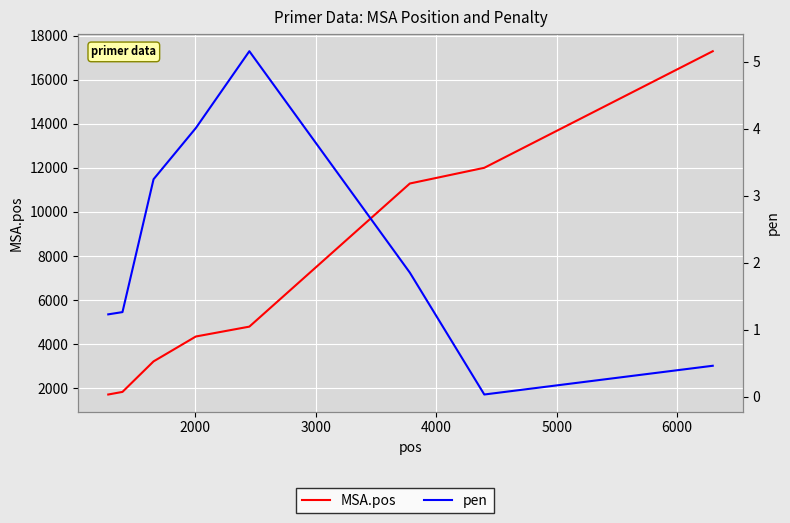

In pen, how many points are higher than both neighbors (excluding endpoints)?

1